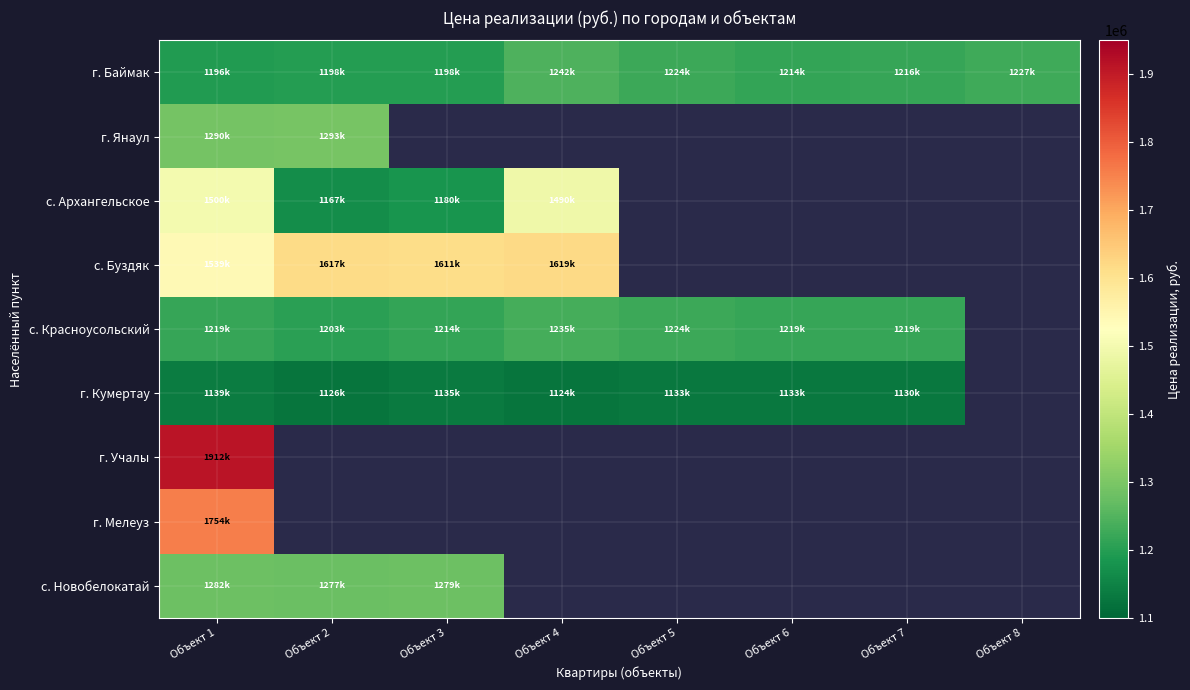

Which label corresponds to the smallest value in the chart?

Объект 4